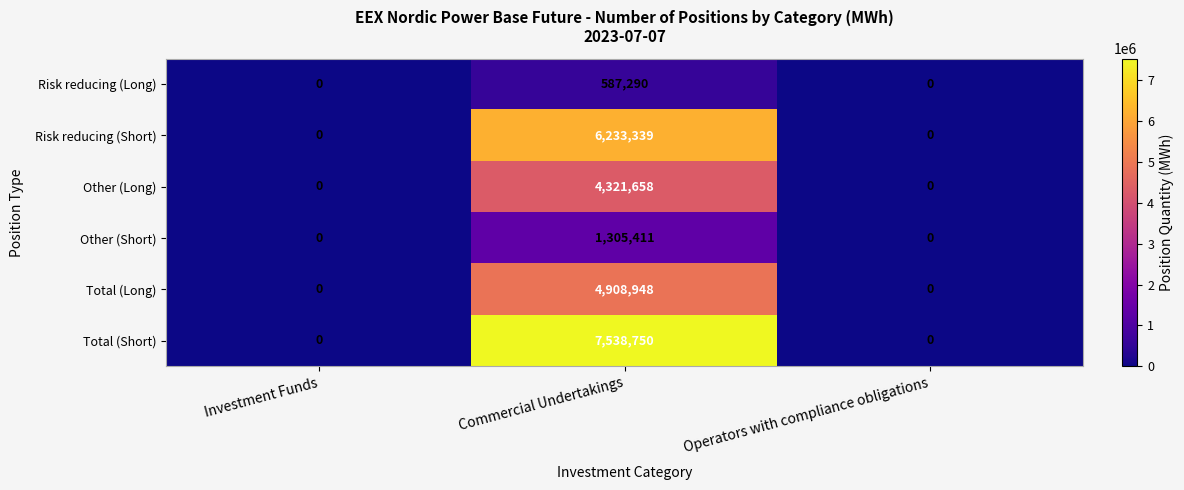

Count the number of data series in this chart.

6